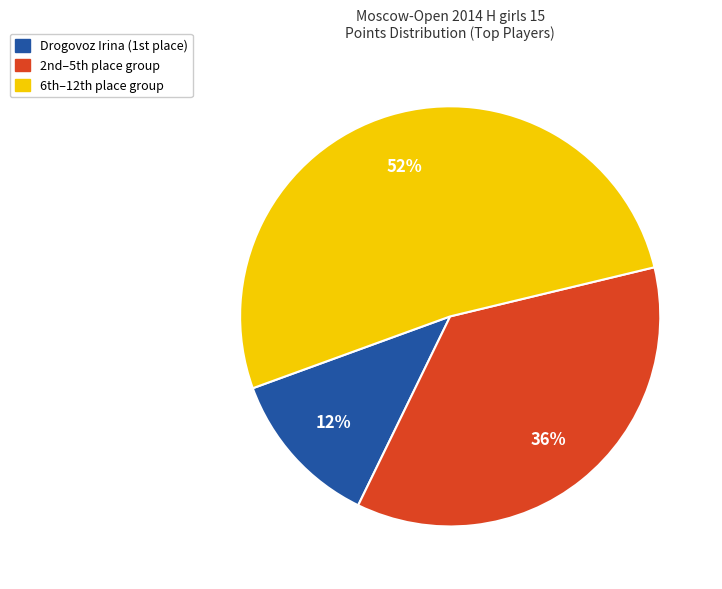

Which category accounts for the majority?

6th–12th place group